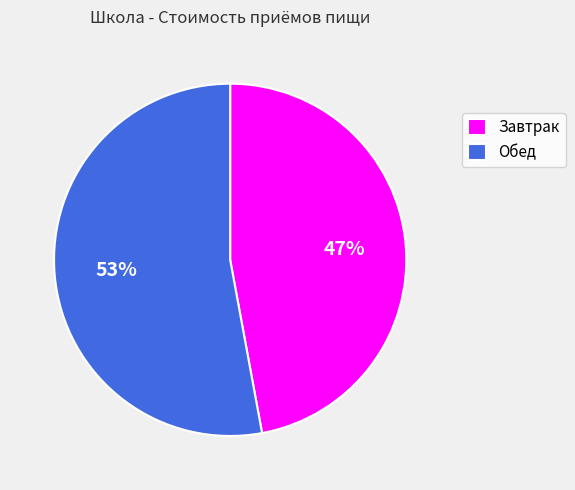

Rank the categories by value from highest to lowest.

Обед, Завтрак